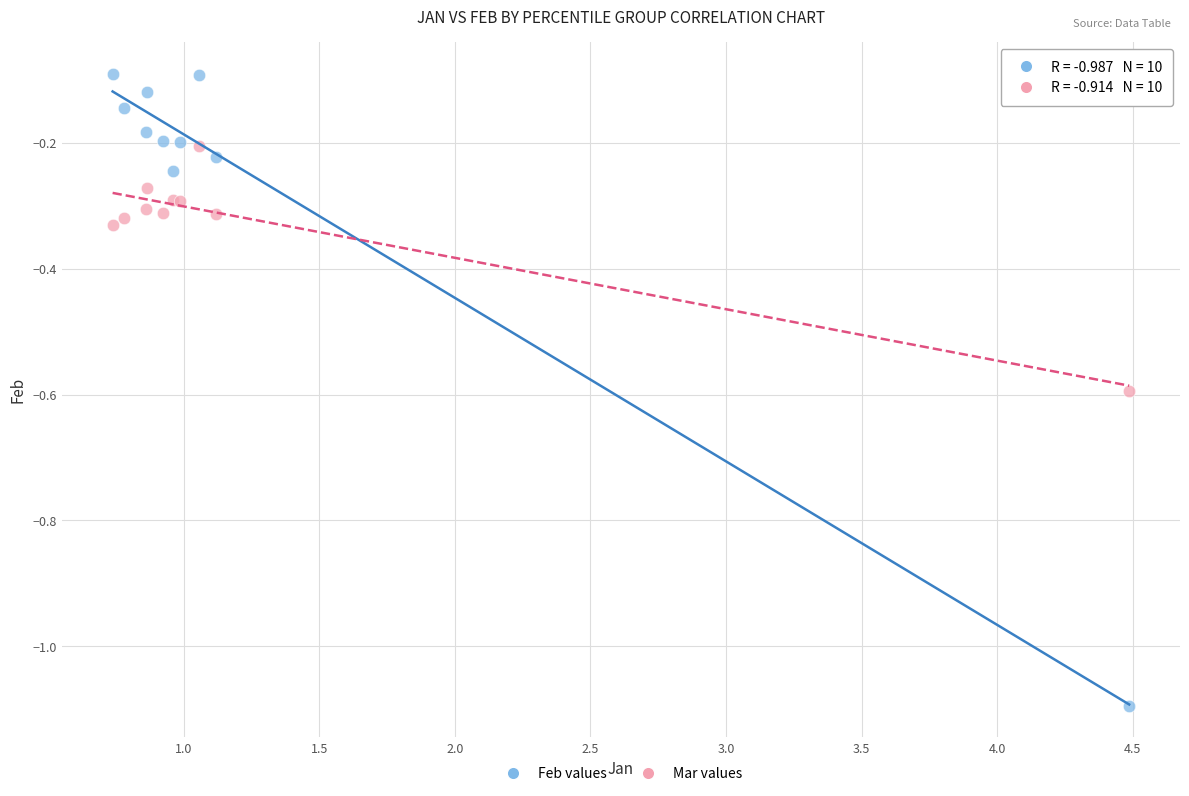

Which series reaches the maximum Y coordinate?

Feb values